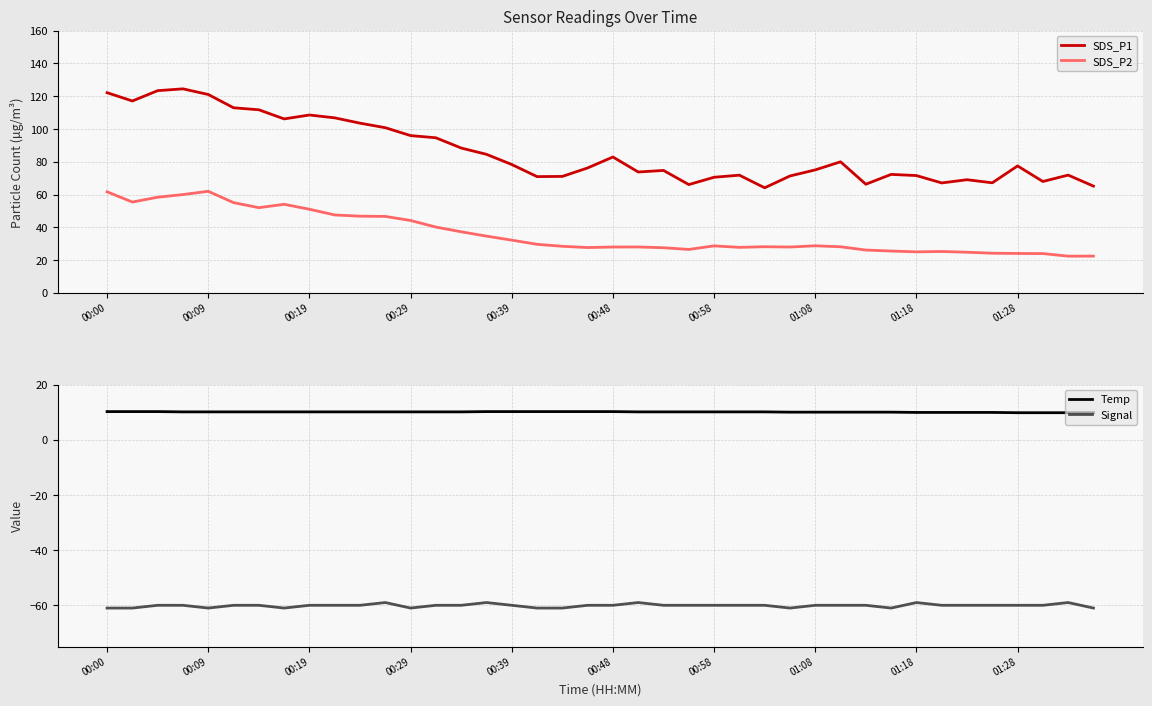

In SDS_P2, how many points are lower than both neighbors (excluding endpoints)?

8